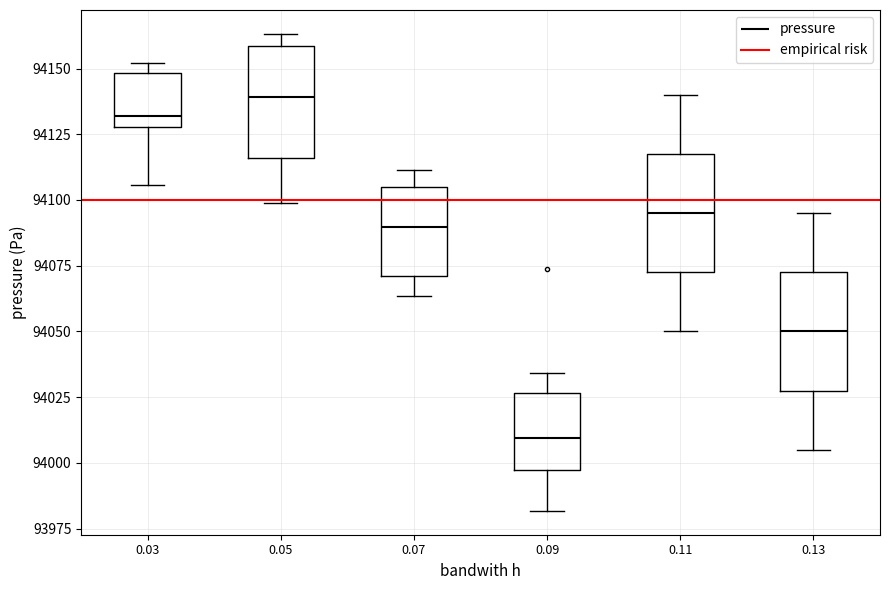

Reading left to right, read every box against the y-axis: the position of its median line, the range the box covers, and the ends of its whiskers. The values are not printed on the chart, so give them approximately, as read against the axis.

0.03: median 94130 (just above the box's lower edge), box 94130 to 94150, whiskers 94105 to 94150 (just above the box's upper edge)
0.05: median 94140, box 94115 to 94160, whiskers 94100 to 94165
0.07: median 94090, box 94070 to 94105, whiskers 94065 to 94110
0.09: median 94010, box 93995 to 94025, whiskers 93980 to 94035
0.11: median 94095, box 94075 to 94120, whiskers 94050 to 94140
0.13: median 94050, box 94030 to 94075, whiskers 94005 to 94095